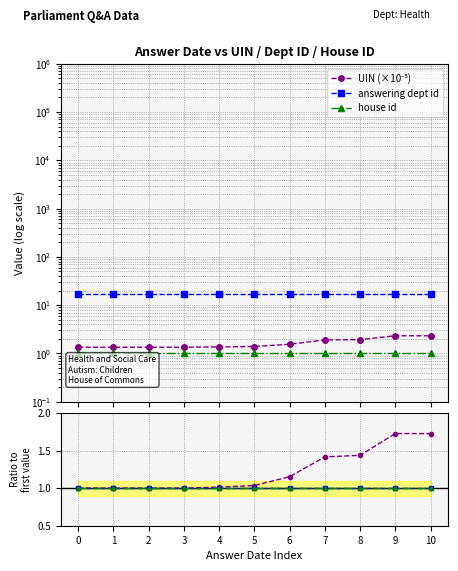

Reading left to right, transcribe all the data shown in this chart.

UIN (×10⁻⁵): 0=1.3	1=1.3	2=1.3	3=1.3	4=1.4	5=1.4	6=1.6	7=1.9	8=1.9	9=2.3	10=2.3
answering dept id: 0=17.0	1=17.0	2=17.0	3=17.0	4=17.0	5=17.0	6=17.0	7=17.0	8=17.0	9=17.0	10=17.0
house id: 0=1.0	1=1.0	2=1.0	3=1.0	4=1.0	5=1.0	6=1.0	7=1.0	8=1.0	9=1.0	10=1.0
UIN norm: 0=1.0	1=1.0	2=1.0	3=1.0	4=1.0	5=1.0	6=1.2	7=1.4	8=1.4	9=1.7	10=1.7
dept norm: 0=1.0	1=1.0	2=1.0	3=1.0	4=1.0	5=1.0	6=1.0	7=1.0	8=1.0	9=1.0	10=1.0
house norm: 0=1.0	1=1.0	2=1.0	3=1.0	4=1.0	5=1.0	6=1.0	7=1.0	8=1.0	9=1.0	10=1.0